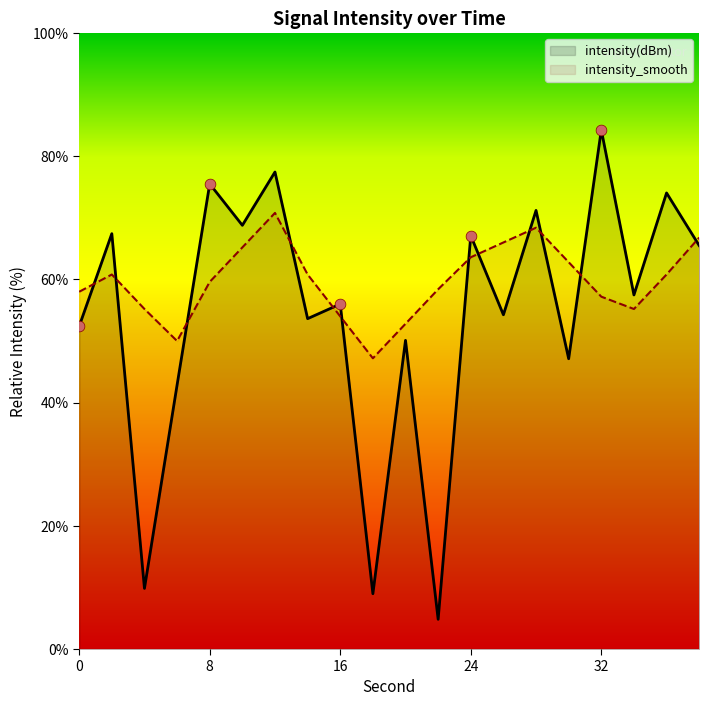

At which category is the sum across all series the highest?

12